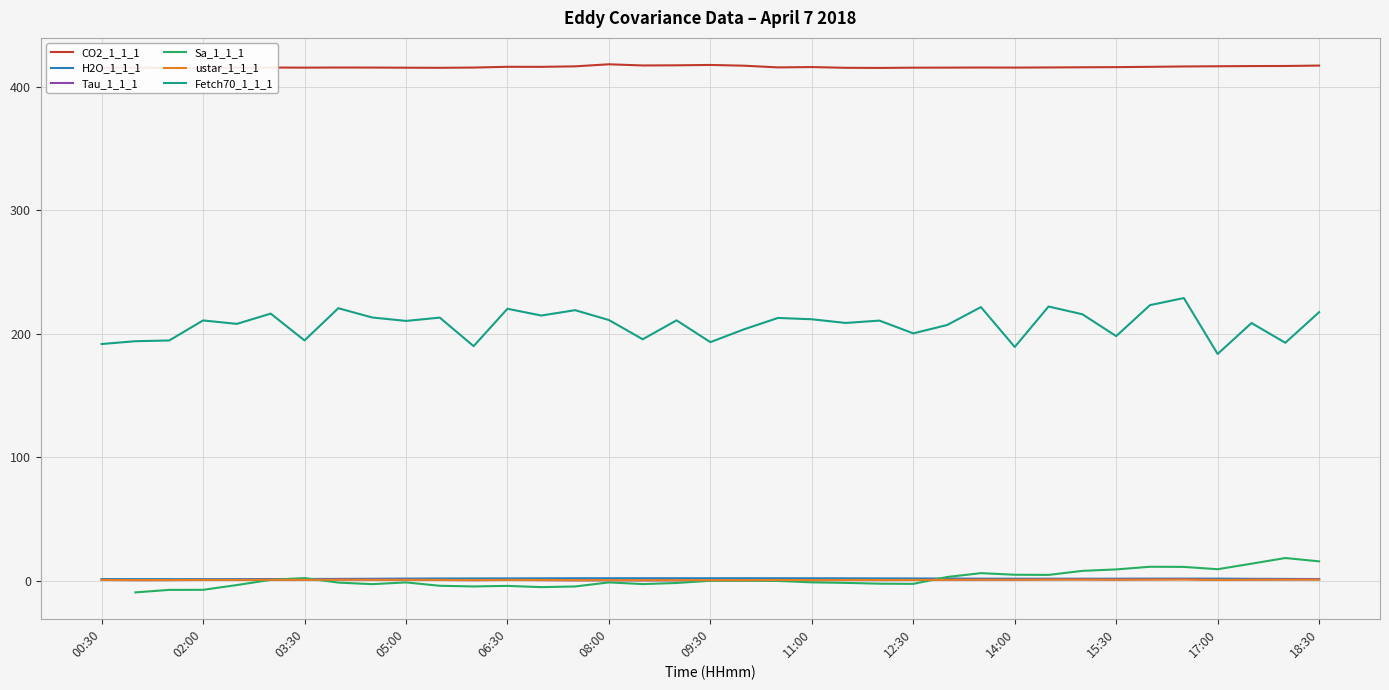

How many Sa_1_1_1 values are between -4 and 4?

18